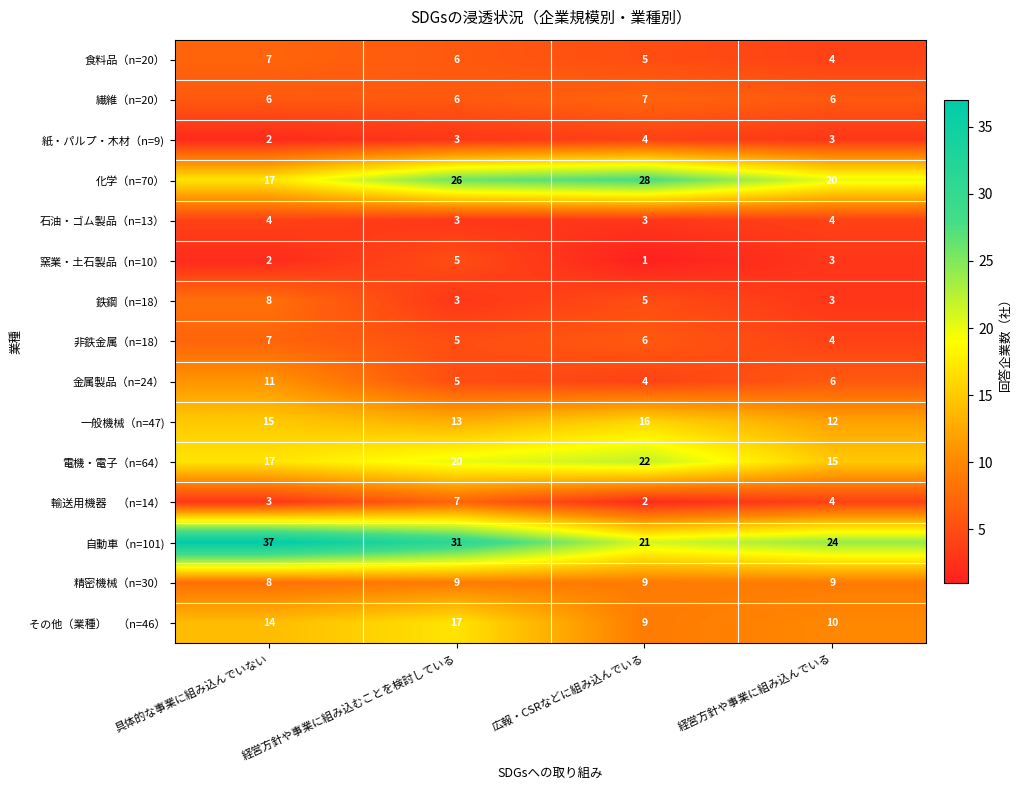

Which series has the widest spread of values?

自動車（n=101)